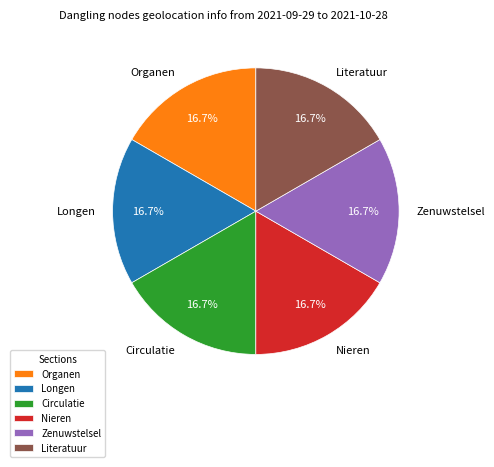

Is there a majority slice in this chart?

No